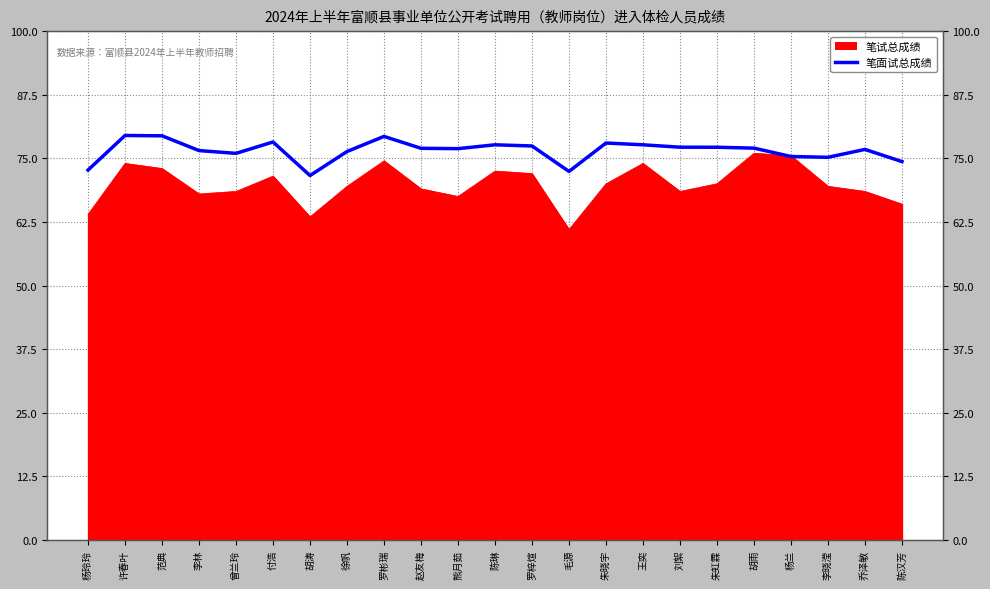

At which category does the data reach its first local peak?

许春叶